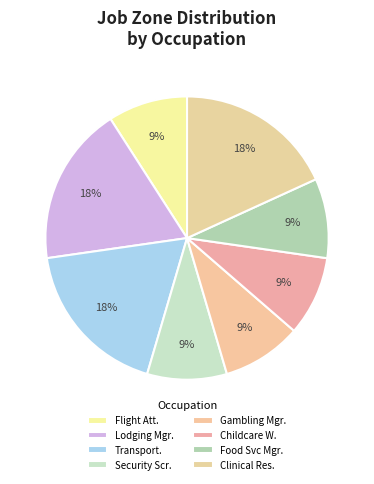

How many slices are in this pie chart?

8